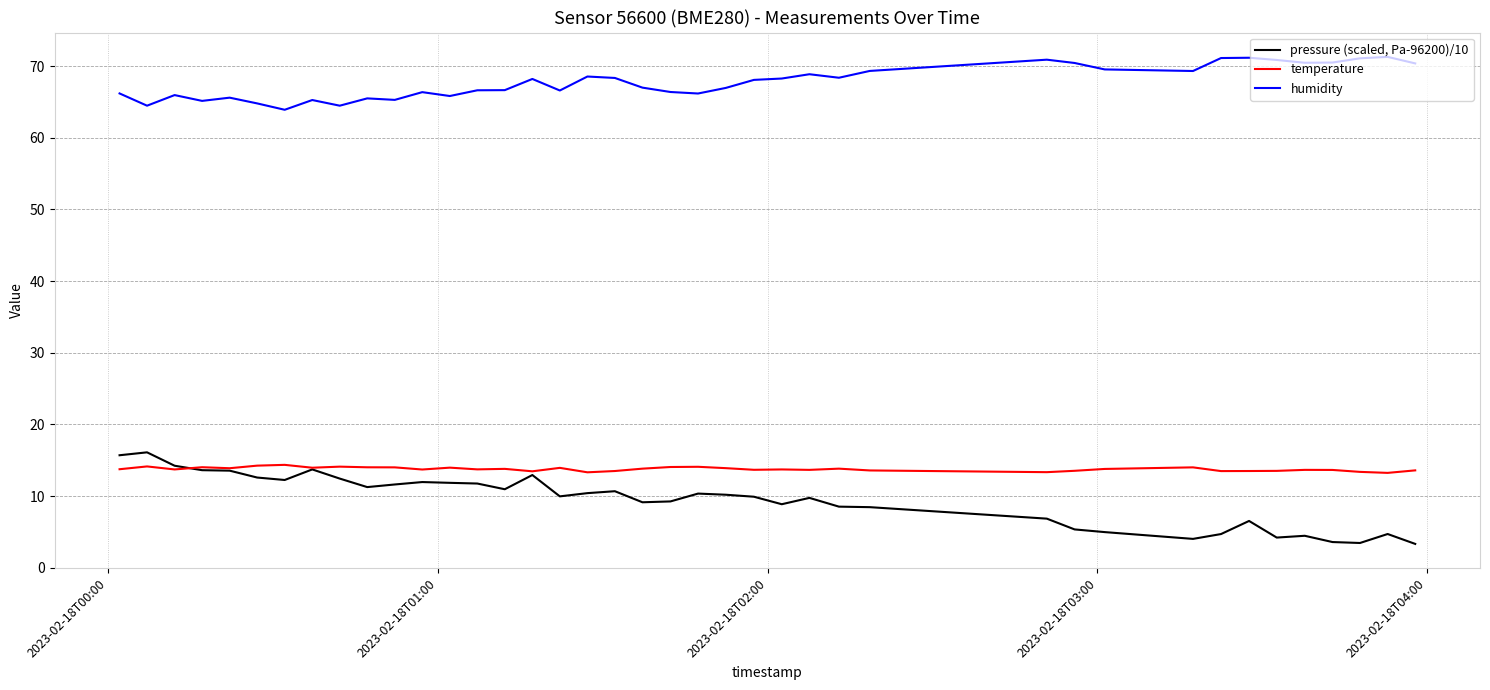

What is the minimum value for temperature?

13.2